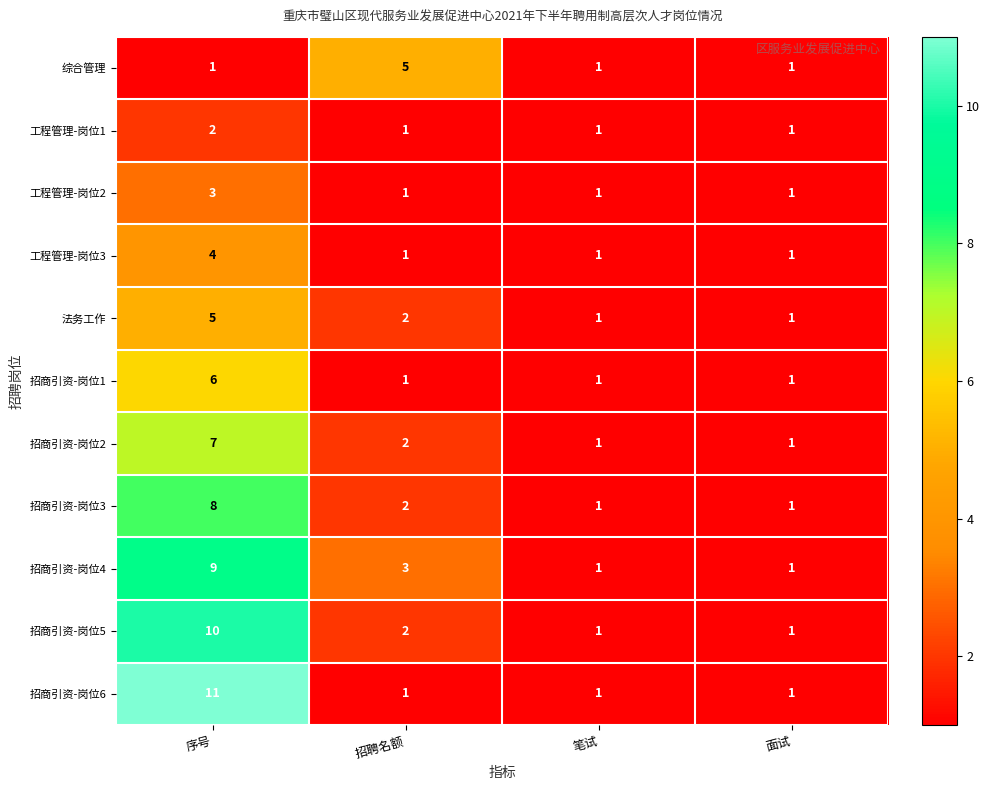

What is the sum of all 招商引资-岗位1 values?

9